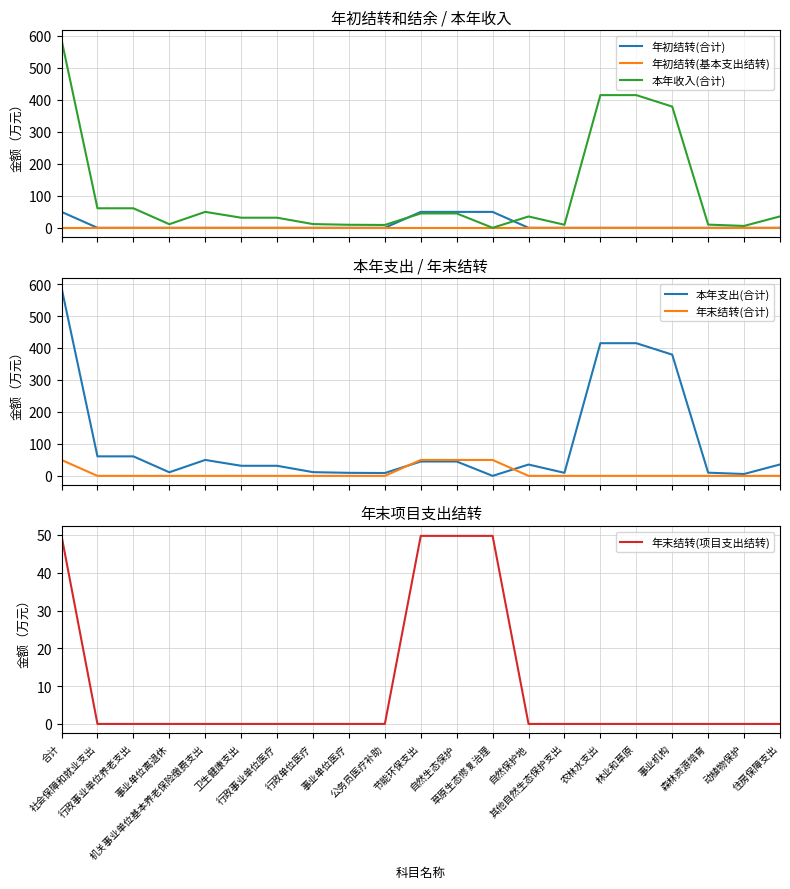

Which series has the widest spread of values?

本年收入(合计)